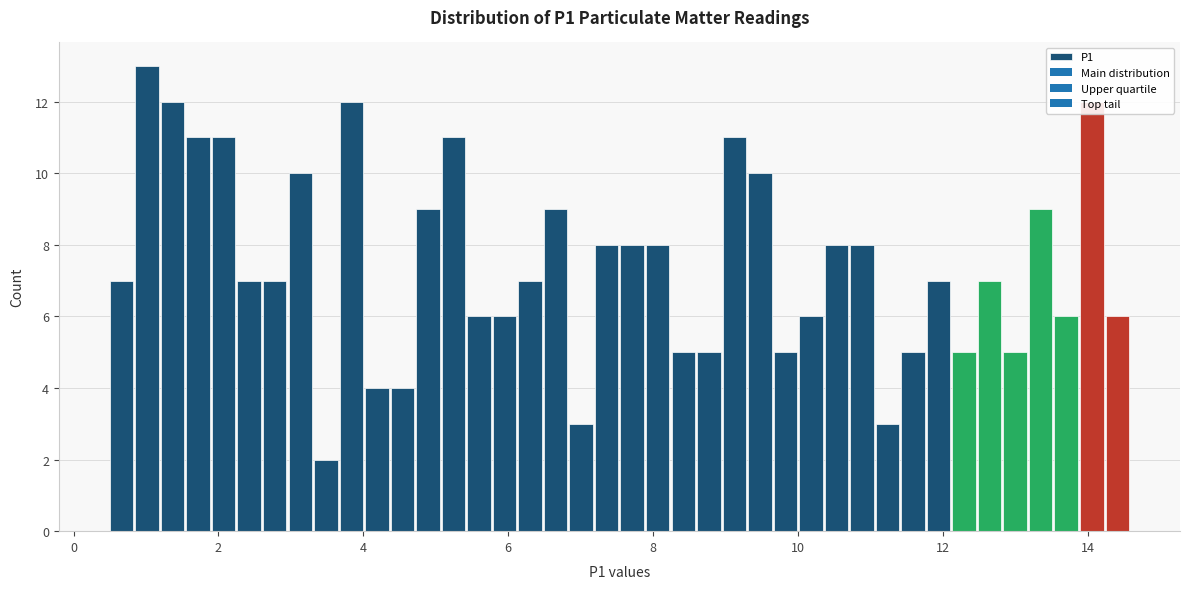

Around what value on the x-axis is the tallest bar? Give the approximate position of its centre, as read against the axis.

1.0